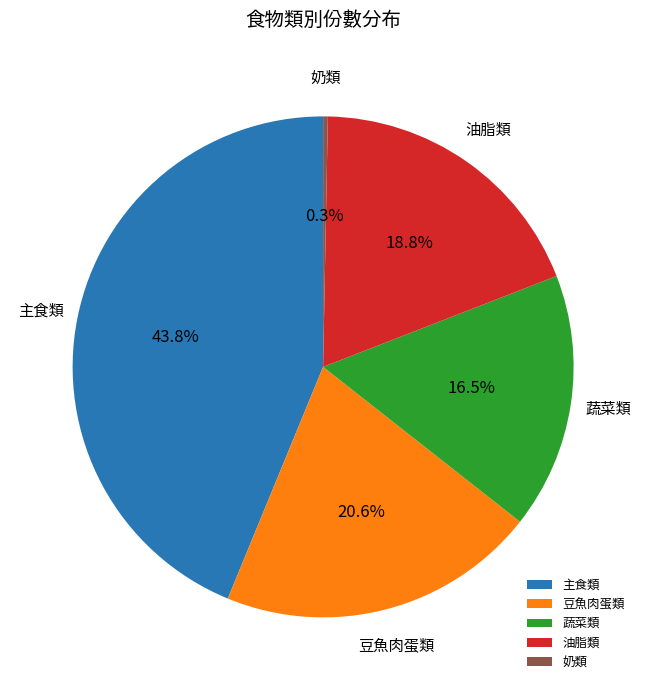

To the nearest percent, what is the difference between the 主食類 and 豆魚肉蛋類 slice percentages?

23%